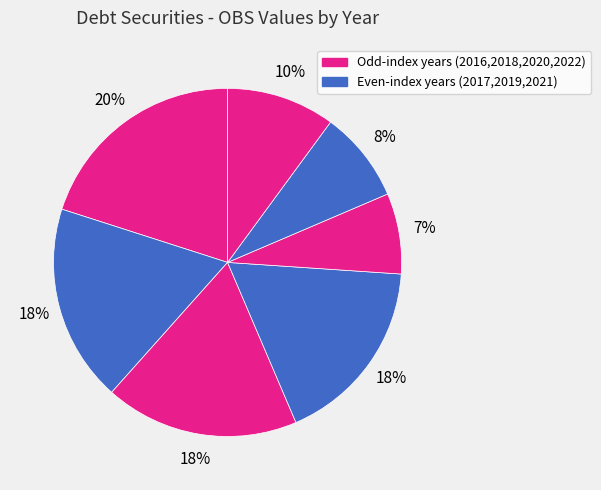

Count the number of slices in the pie.

7